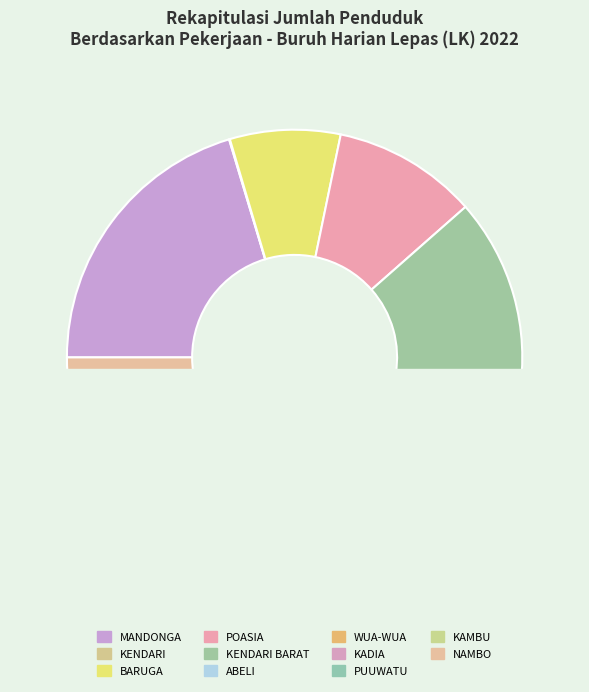

Is it true that ABELI is 28% of the pie?

False